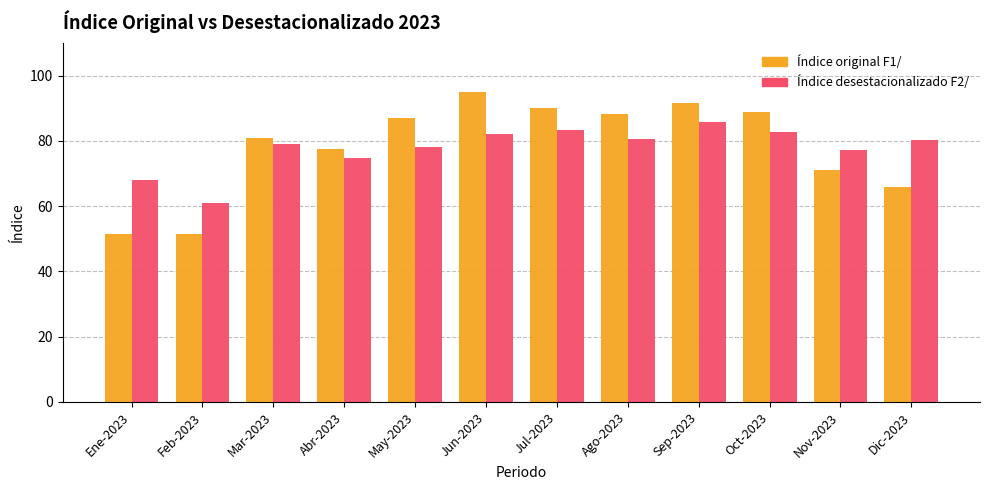

Which series changed the most between Jul-2023 and Sep-2023?

Índice desestacionalizado F2/